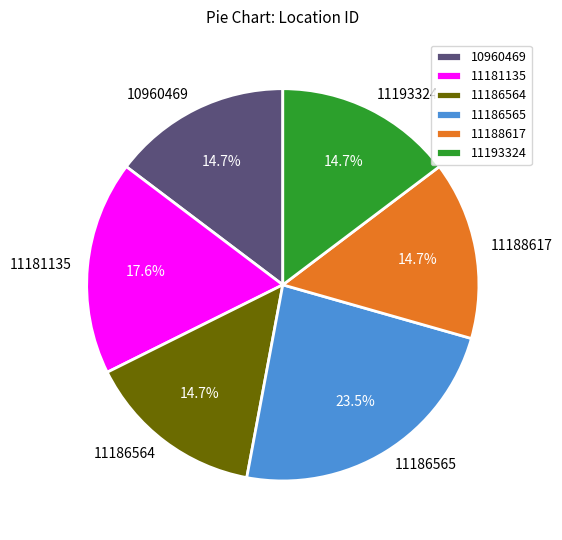

To the nearest percent, what percentage of the pie is 11181135?

18%